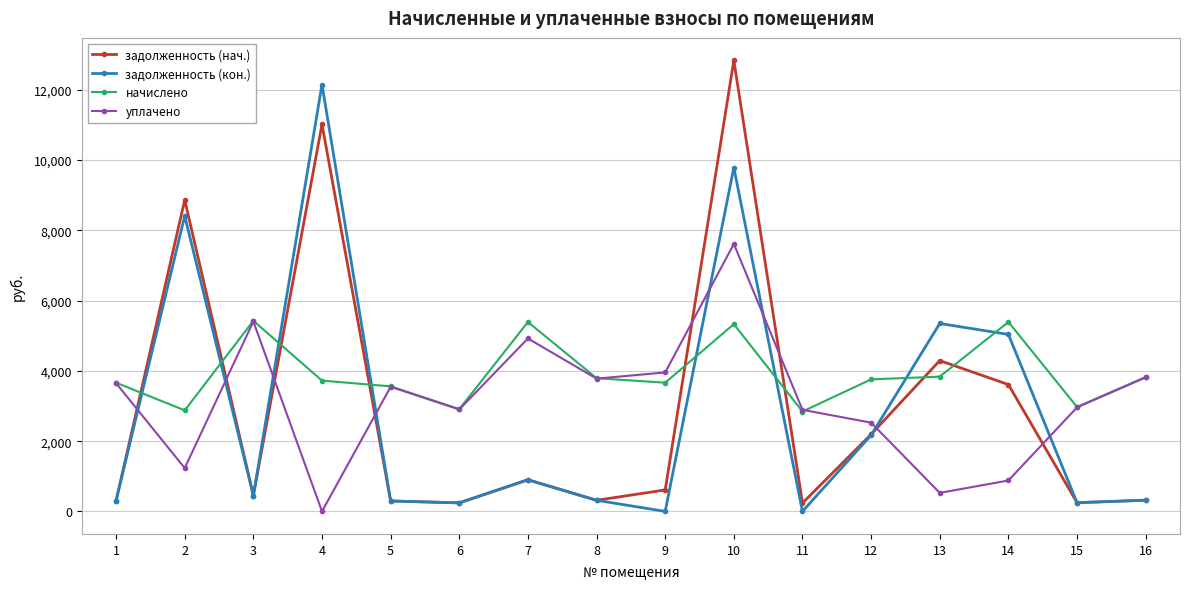

Where does the задолженность (кон.) series first go above 452?

2